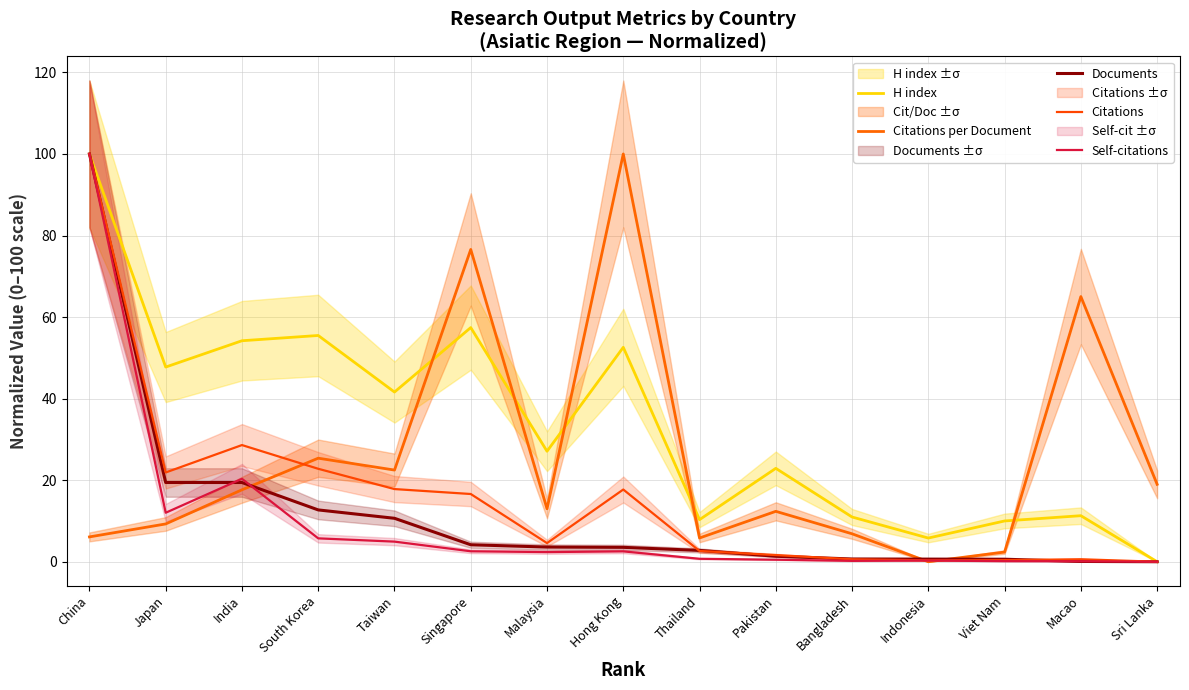

Read the Citations value at India.

28.6